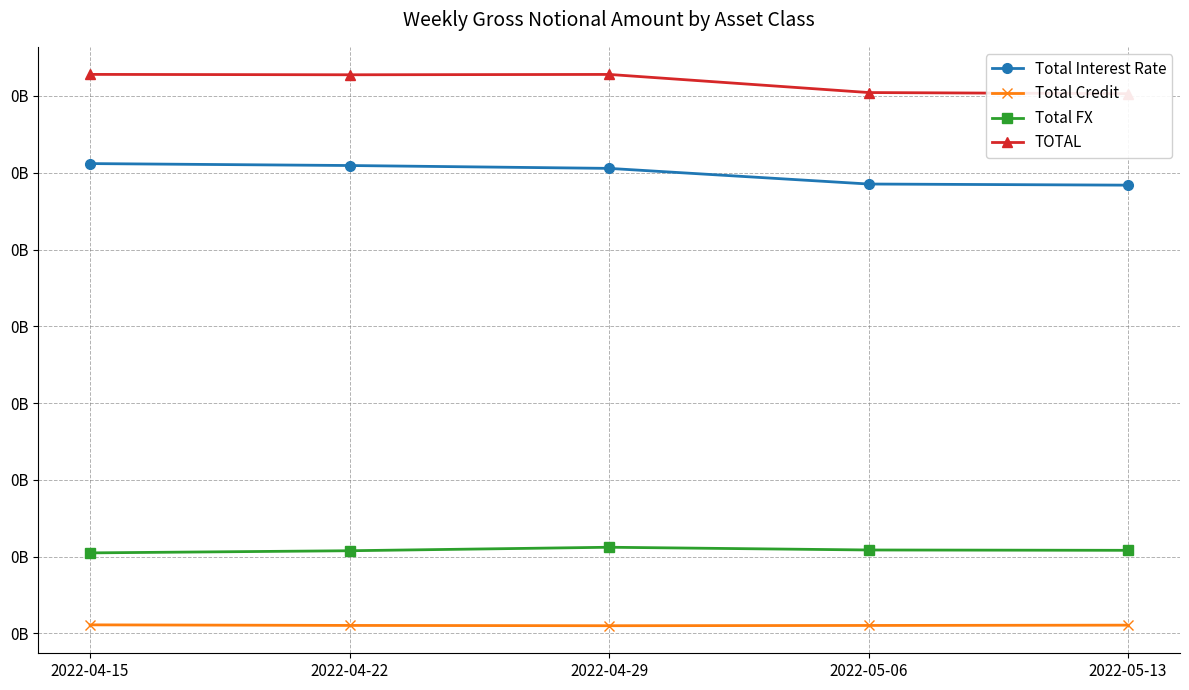

The value of TOTAL at 2022-05-06 is 241164162. True or false?

False